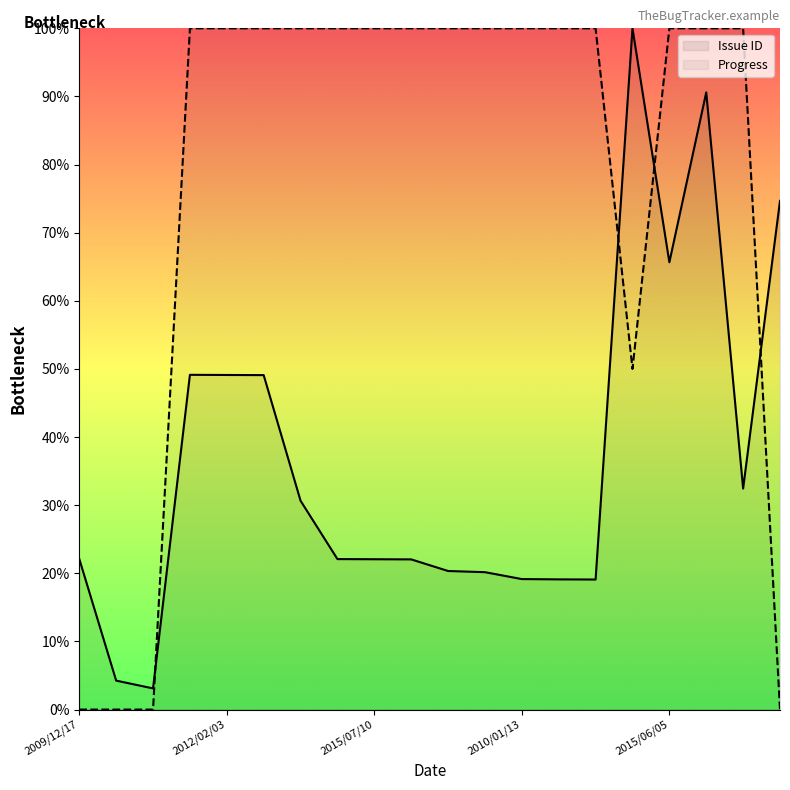

Rank the series by their average value, from highest to lowest.

Progress, Issue ID